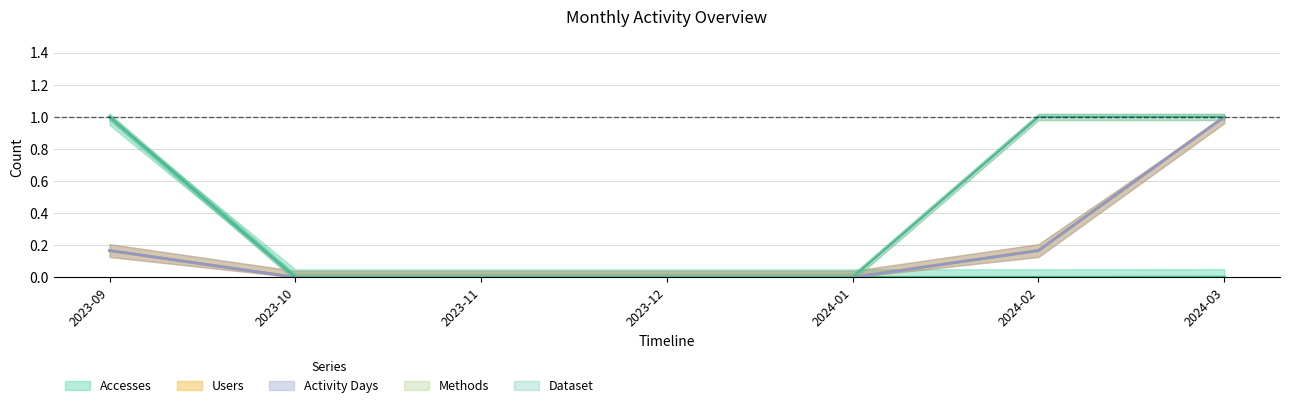

What are all the series names shown in the legend?

Accesses, Users, Activity Days, Methods, Dataset